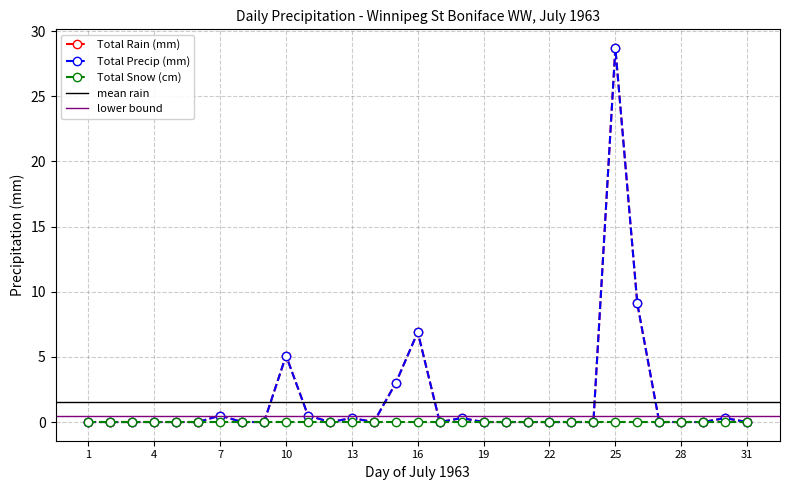

How many interior local peaks does the Total Precip (mm) series have?

7